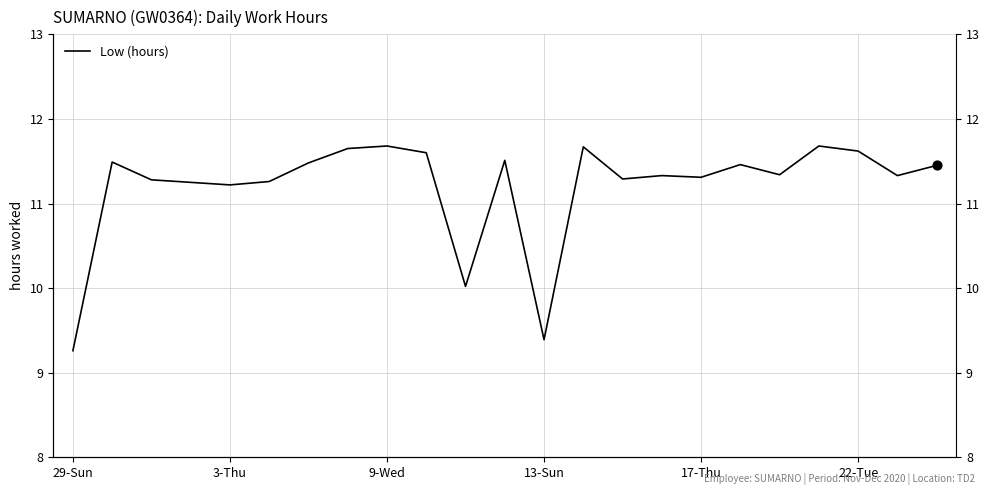

Which has a higher value, 8 or 19?

8